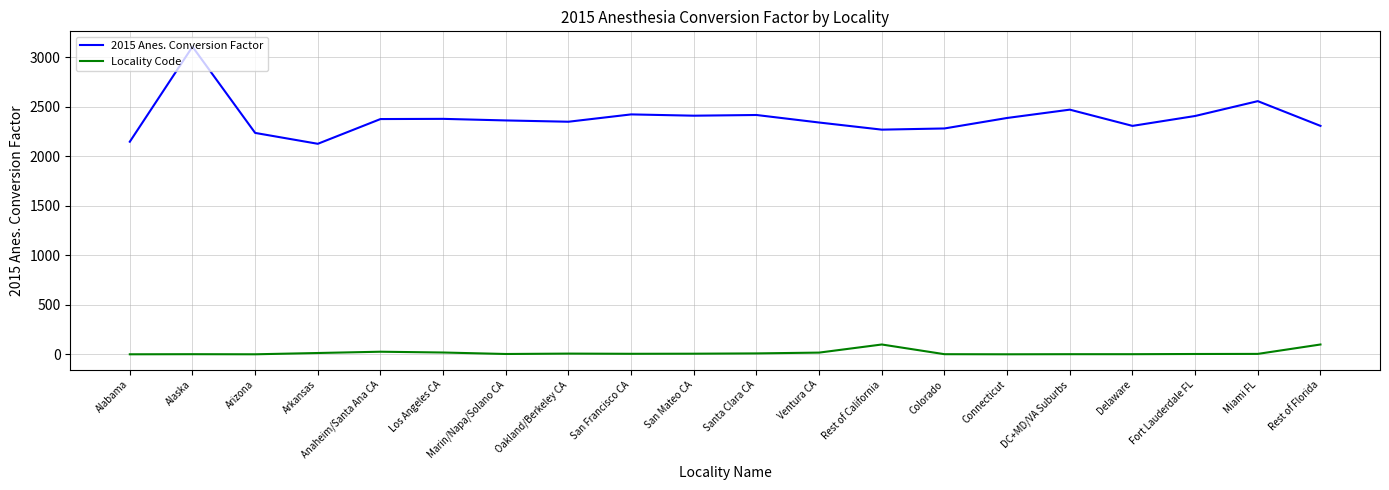

At which label does 2015 Anes. Conversion Factor reach its peak?

Alaska